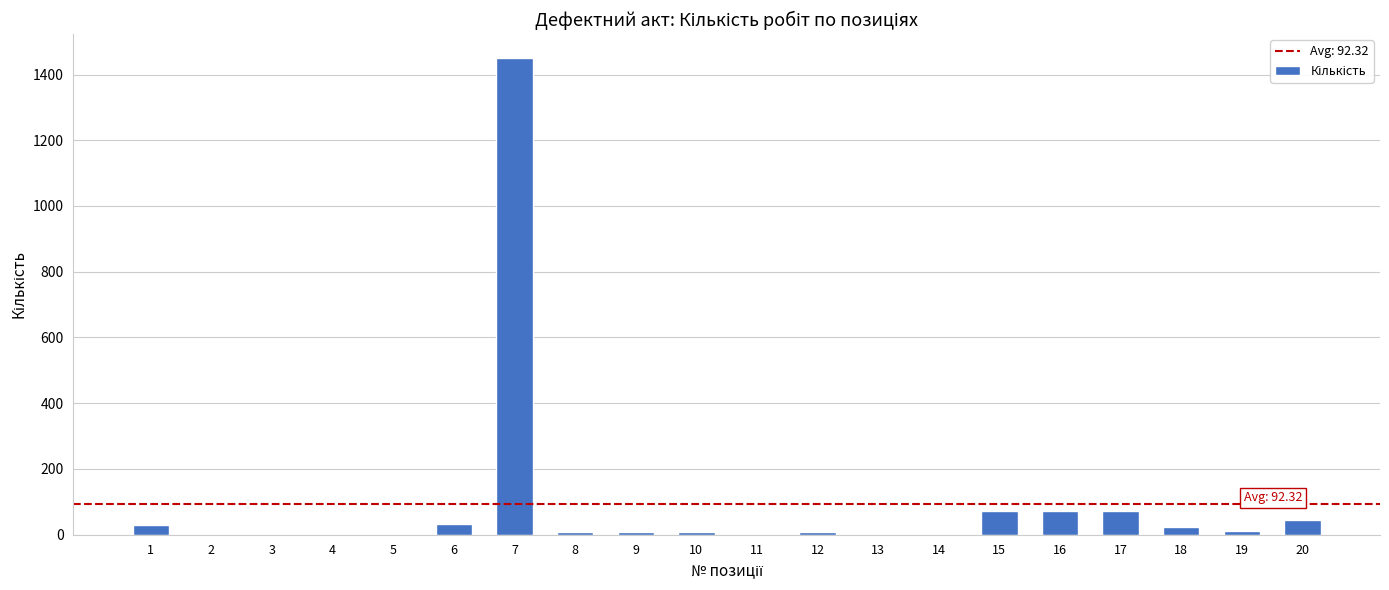

The value at 10 is 7.0. True or false?

True